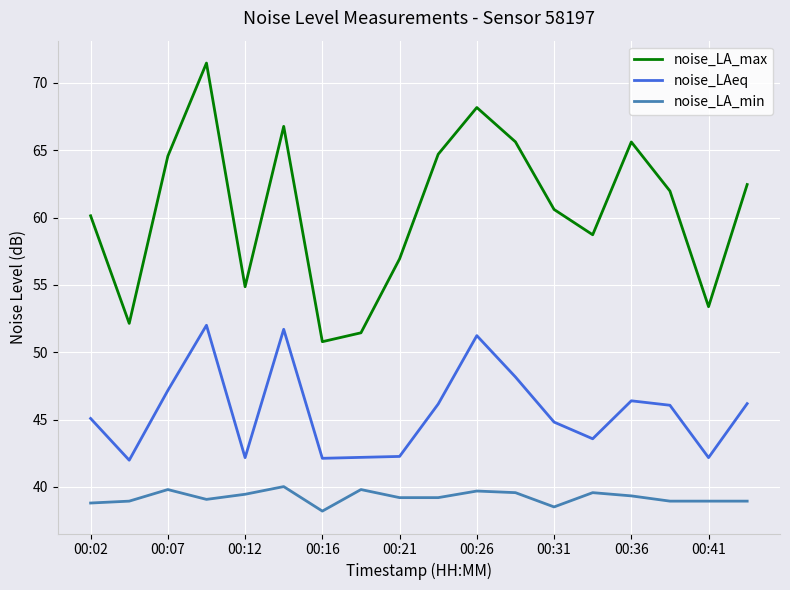

True or false: noise_LAeq has more than 2 interior local peaks.

True